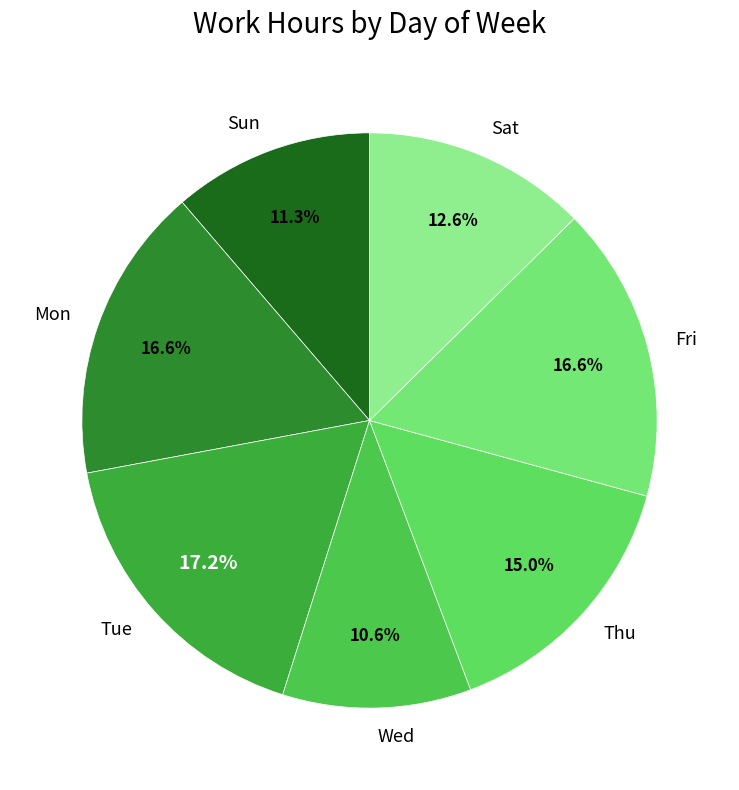

What is the largest slice in the pie chart?

Tue